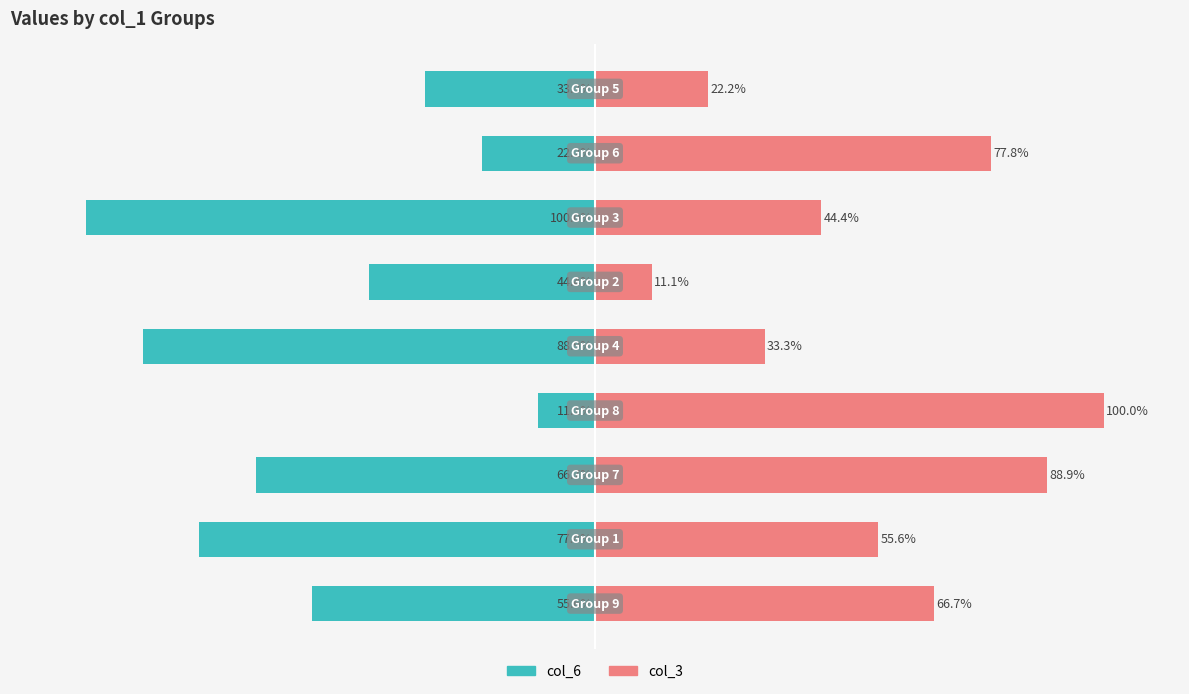

Reading left to right, list all the values displayed in this chart.

col_6: -55.6	-77.8	-66.7	-11.1	-88.9	-44.4	-100.0	-22.2	-33.3
col_3: 66.7	55.6	88.9	100.0	33.3	11.1	44.4	77.8	22.2